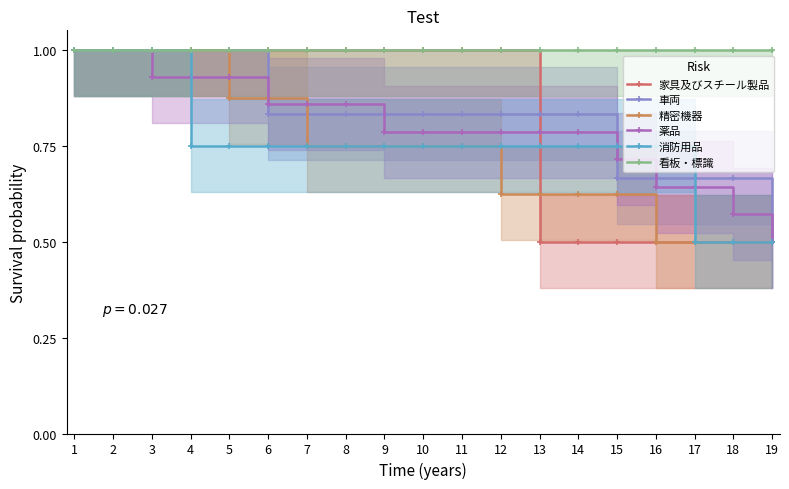

At 5, list the series in order from largest to smallest.

家具及びスチール製品, 車両, 看板・標識, 薬品, 精密機器, 消防用品